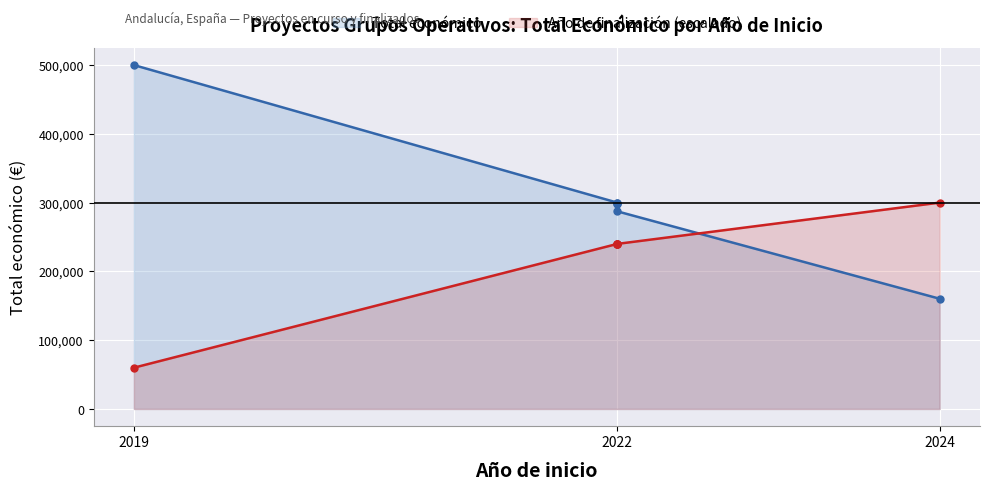

How many series are shown in this chart?

2